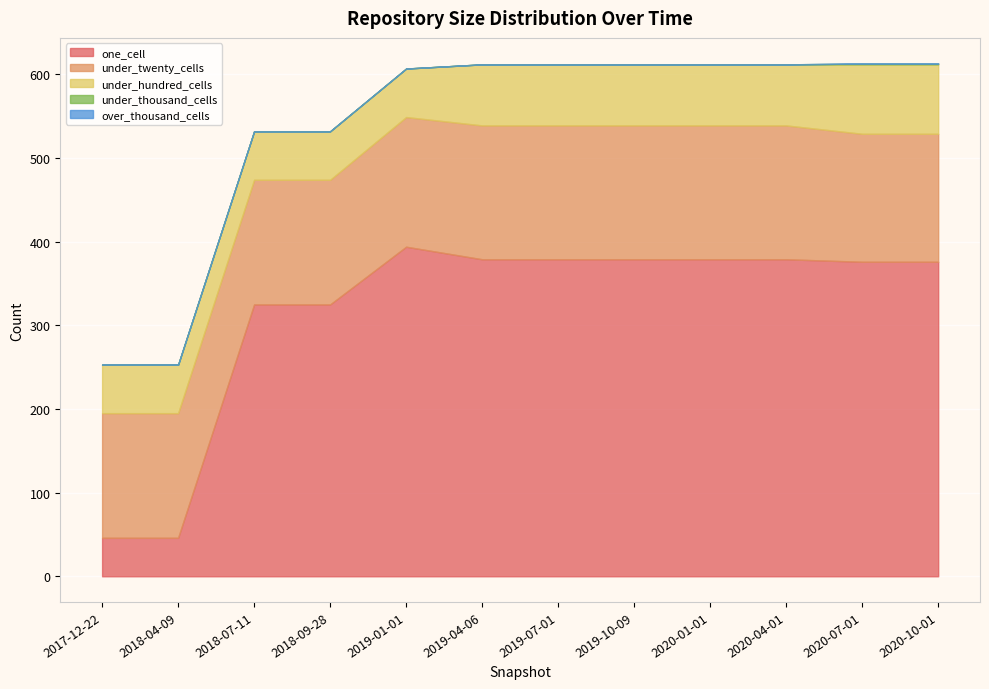

The under_twenty_cells series shows 160 at 2020-01-01. True or false?

True